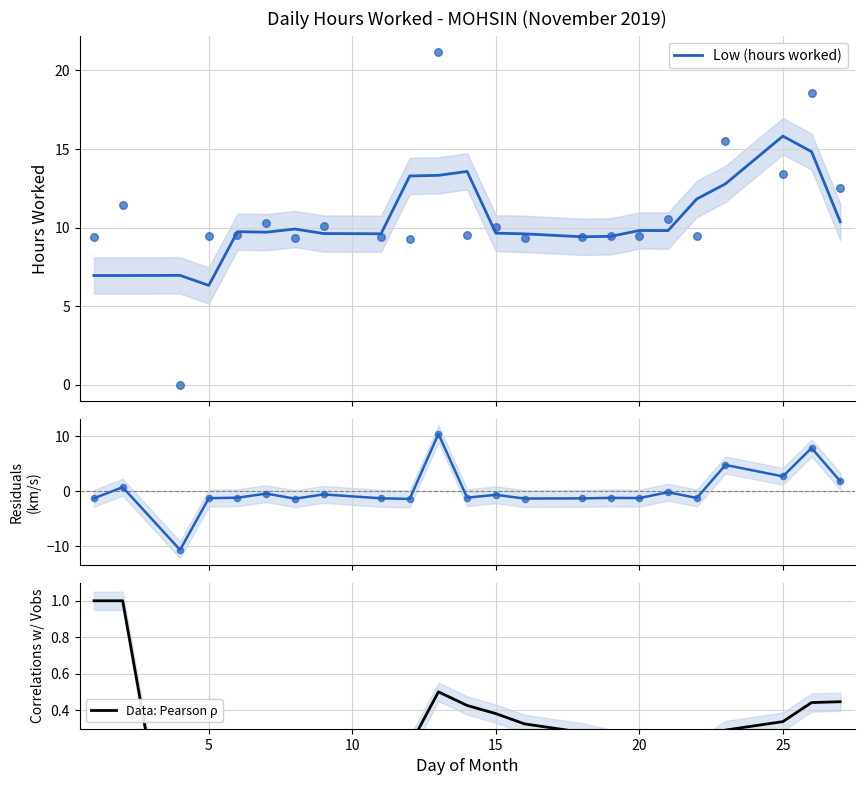

Which series has the largest Y range (max minus min)?

Residuals